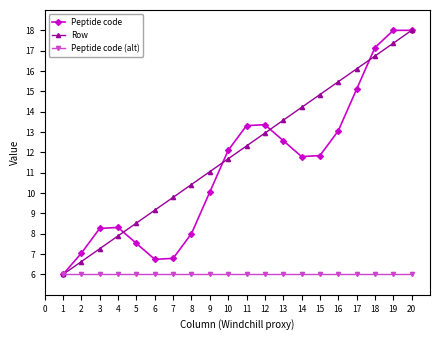

Which series changed the most between 2 and 3?

Peptide code